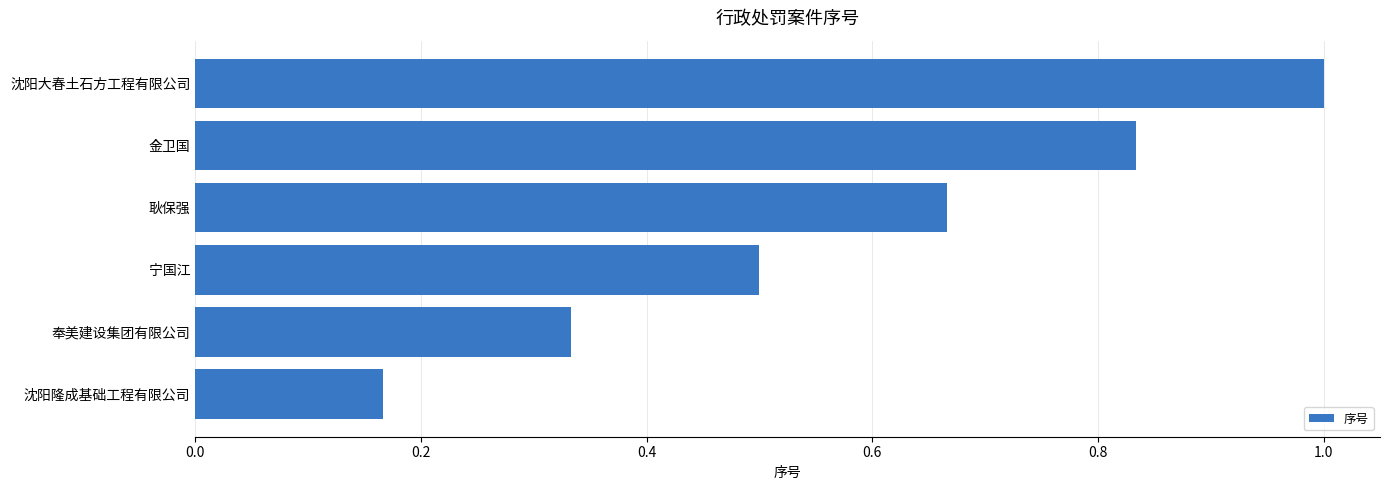

Rank the categories by value from highest to lowest.

沈阳大春土石方工程有限公司, 金卫国, 耿保强, 宁国江, 奉美建设集团有限公司, 沈阳隆成基础工程有限公司